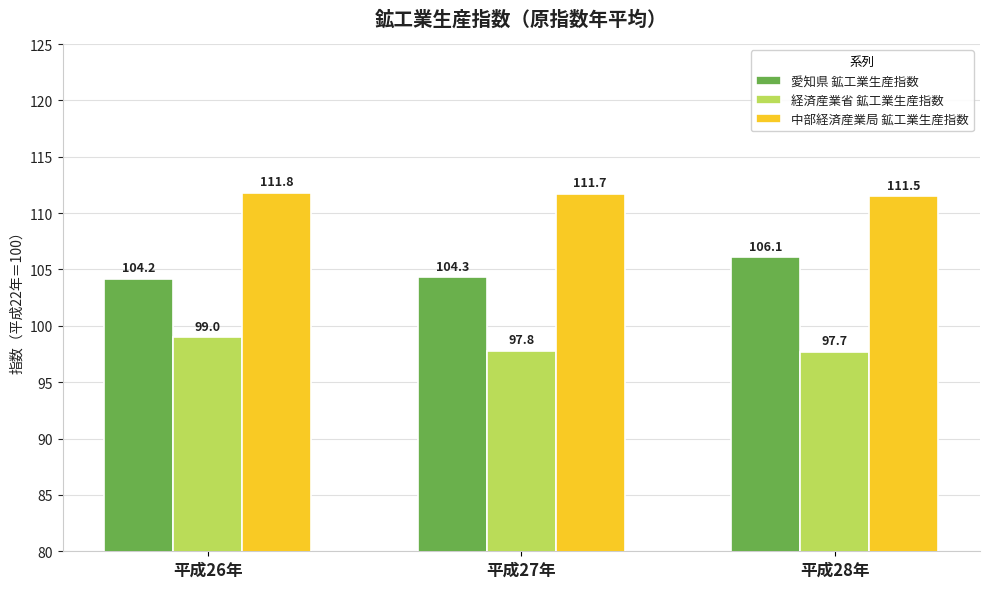

Between 平成26年 and 平成28年, which series saw the biggest shift?

愛知県 鉱工業生産指数